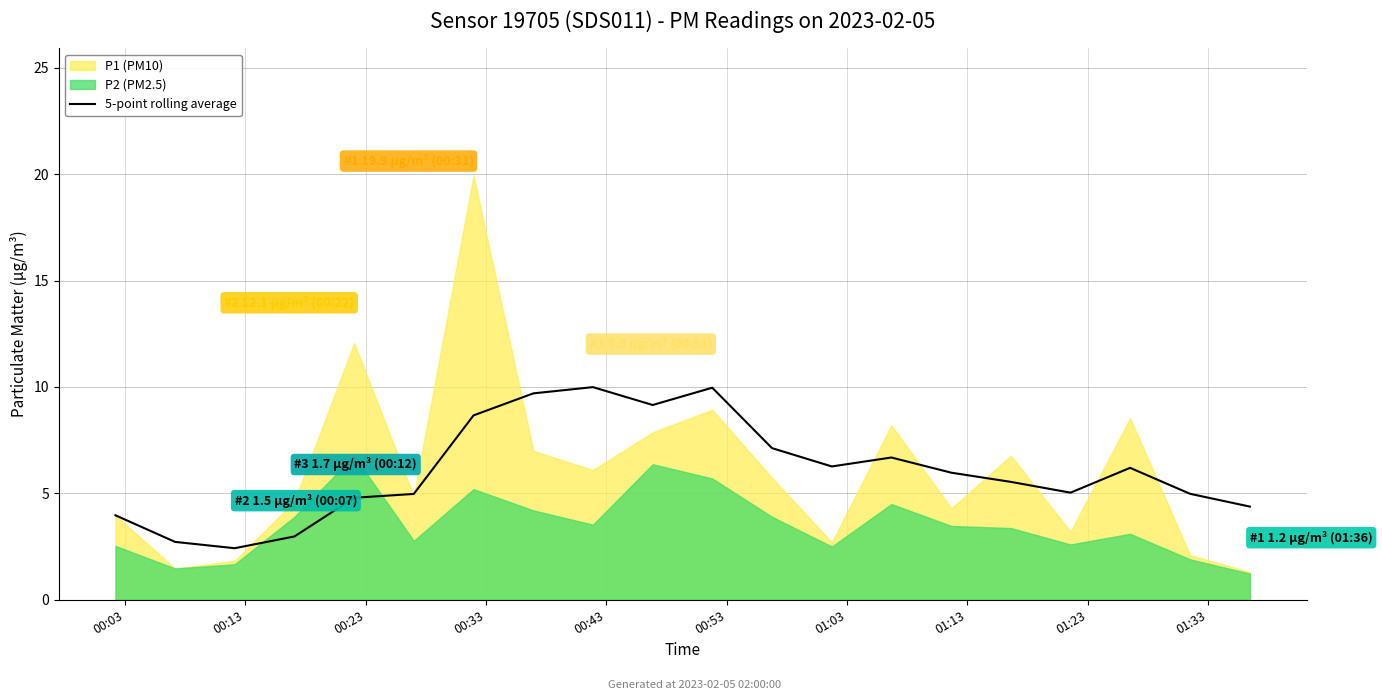

Reading left to right, extract all data points from this chart.

4.0	2.7	2.4	3.0	4.8	5.0	8.7	9.7	10.0	9.2	10.0	7.1	6.3	6.7	6.0	5.5	5.0	6.2	5.0	4.4